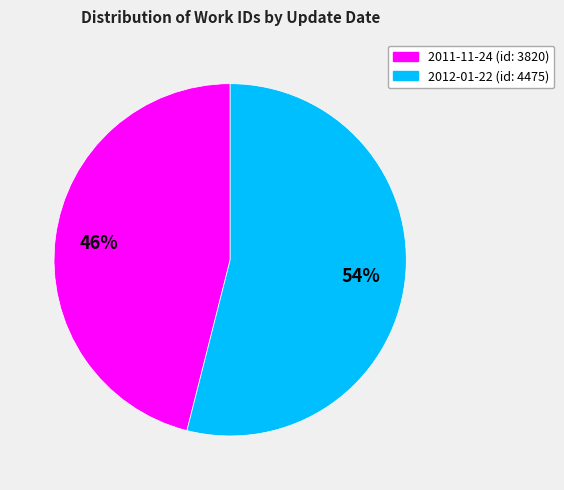

True or false: 2012-01-22 accounts for 42% of the total.

False